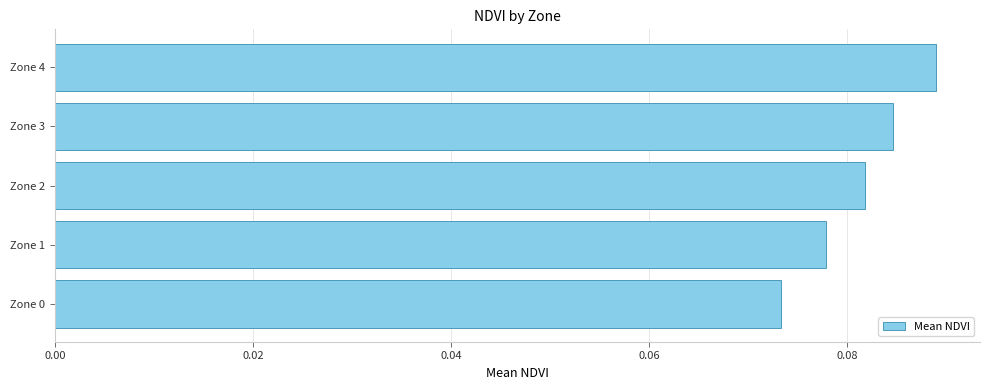

List the labels in order of value, smallest first.

Zone 0, Zone 1, Zone 2, Zone 3, Zone 4